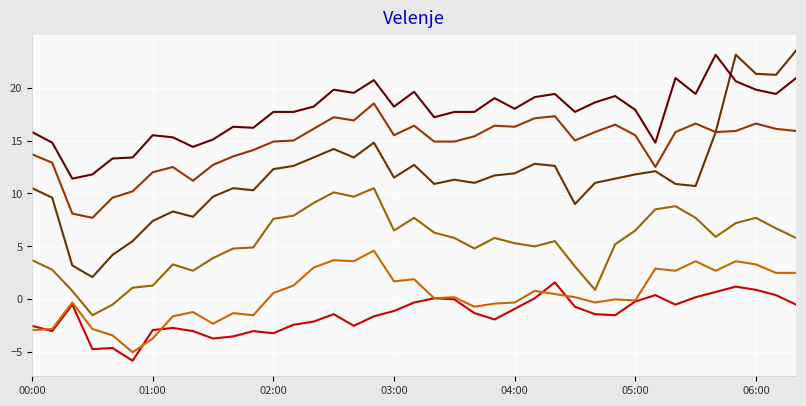

What is the minimum value shown in the chart?

-5.8